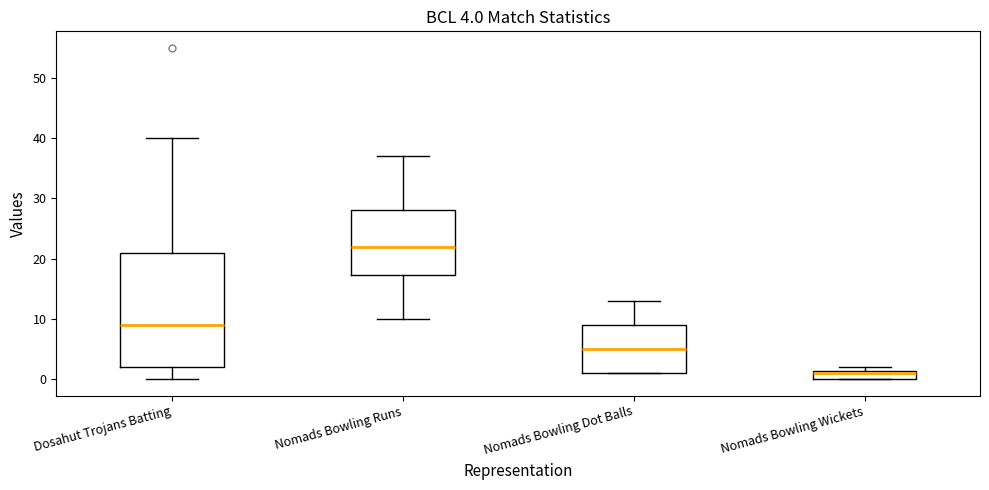

Comparing the boxes themselves (not the whiskers), which one is the tallest?

Dosahut Trojans Batting